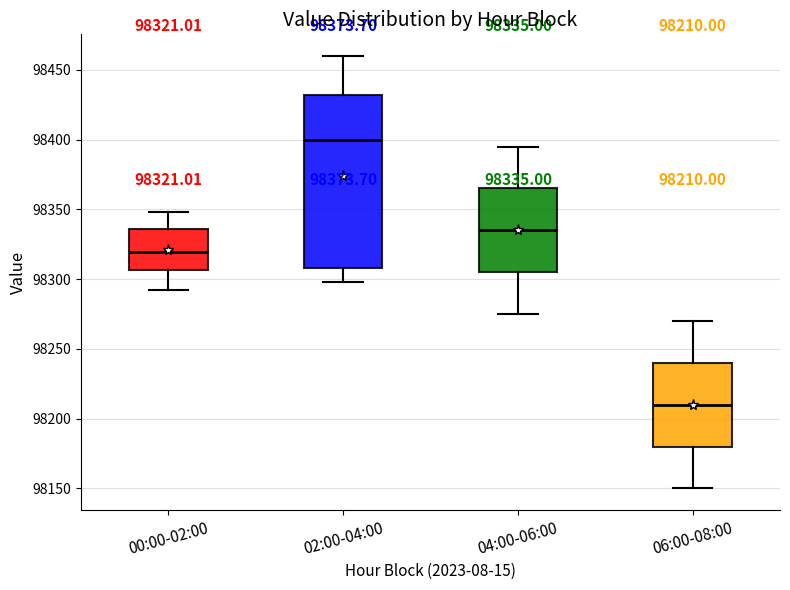

Which box has the highest median line?

02:00-04:00